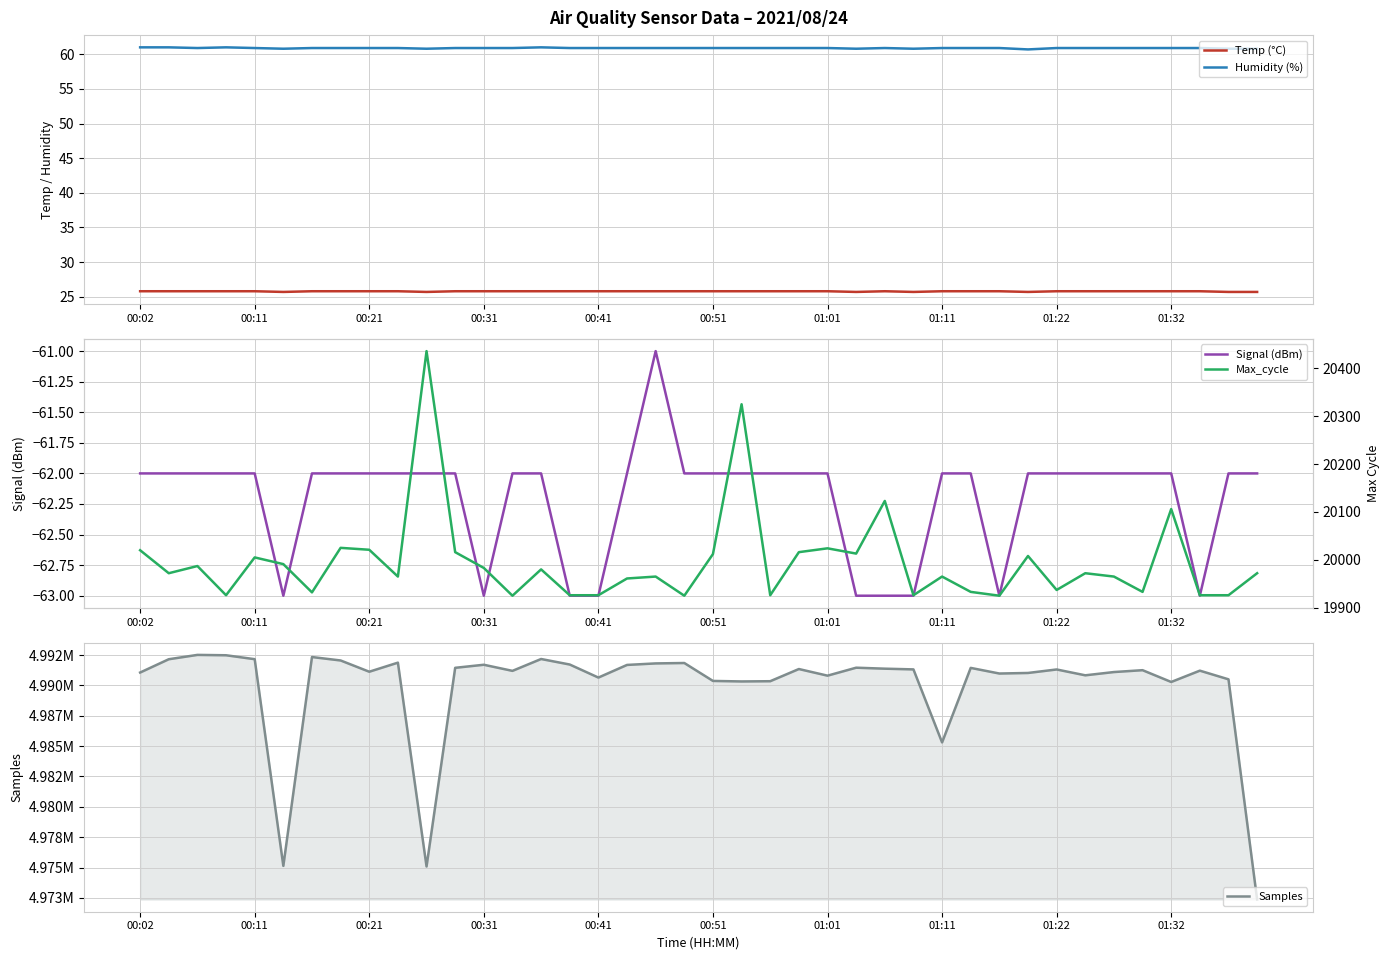

True or false: Max_cycle and Temp (°C) intersect in this chart.

False